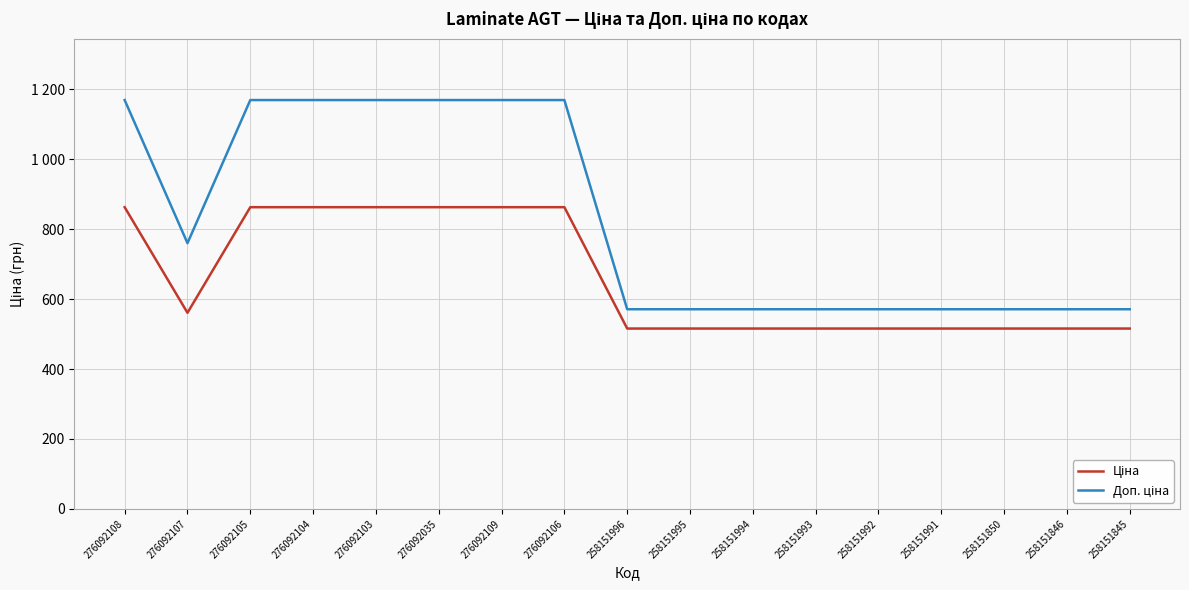

Is this an area chart (filled region under the line)?

No